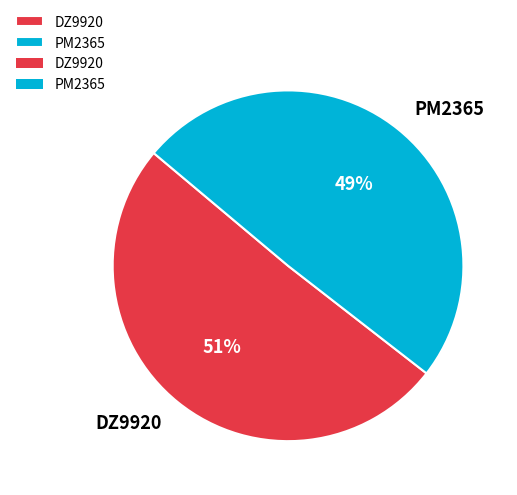

Count the number of slices in the pie.

2